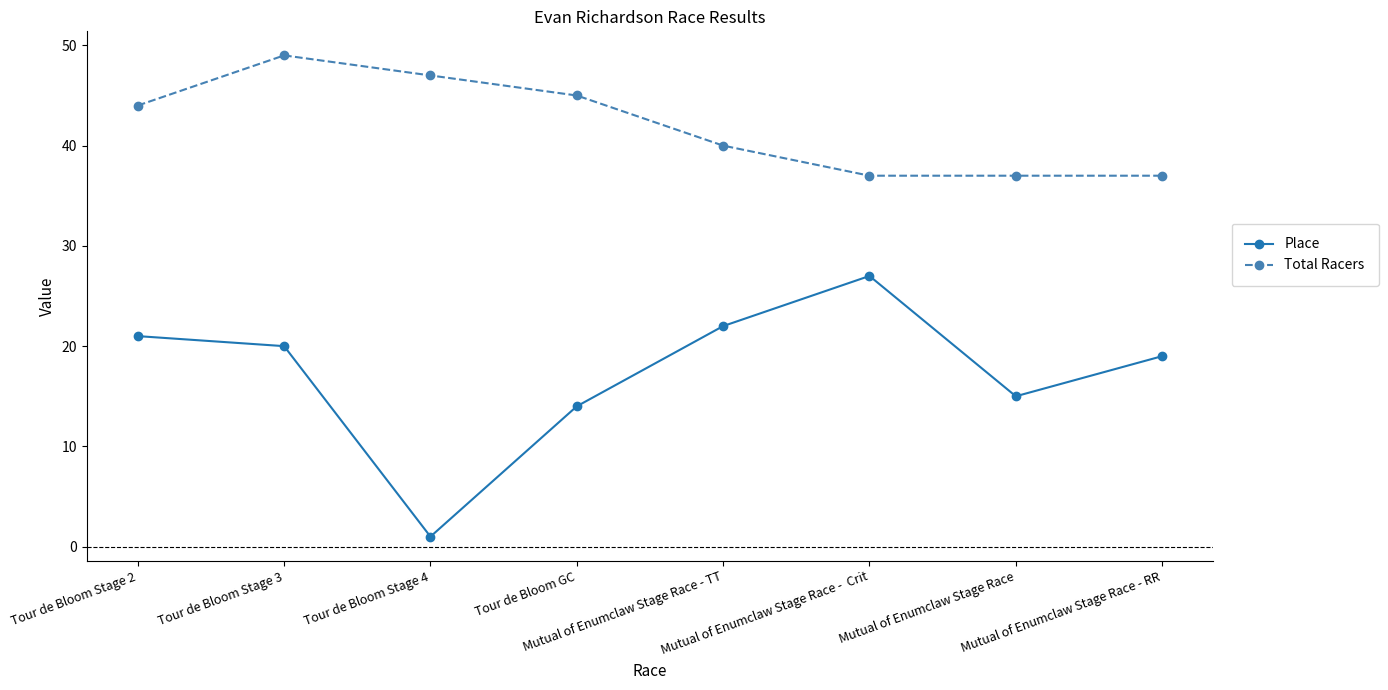

True or false: Place and Total Racers cross at least once.

False